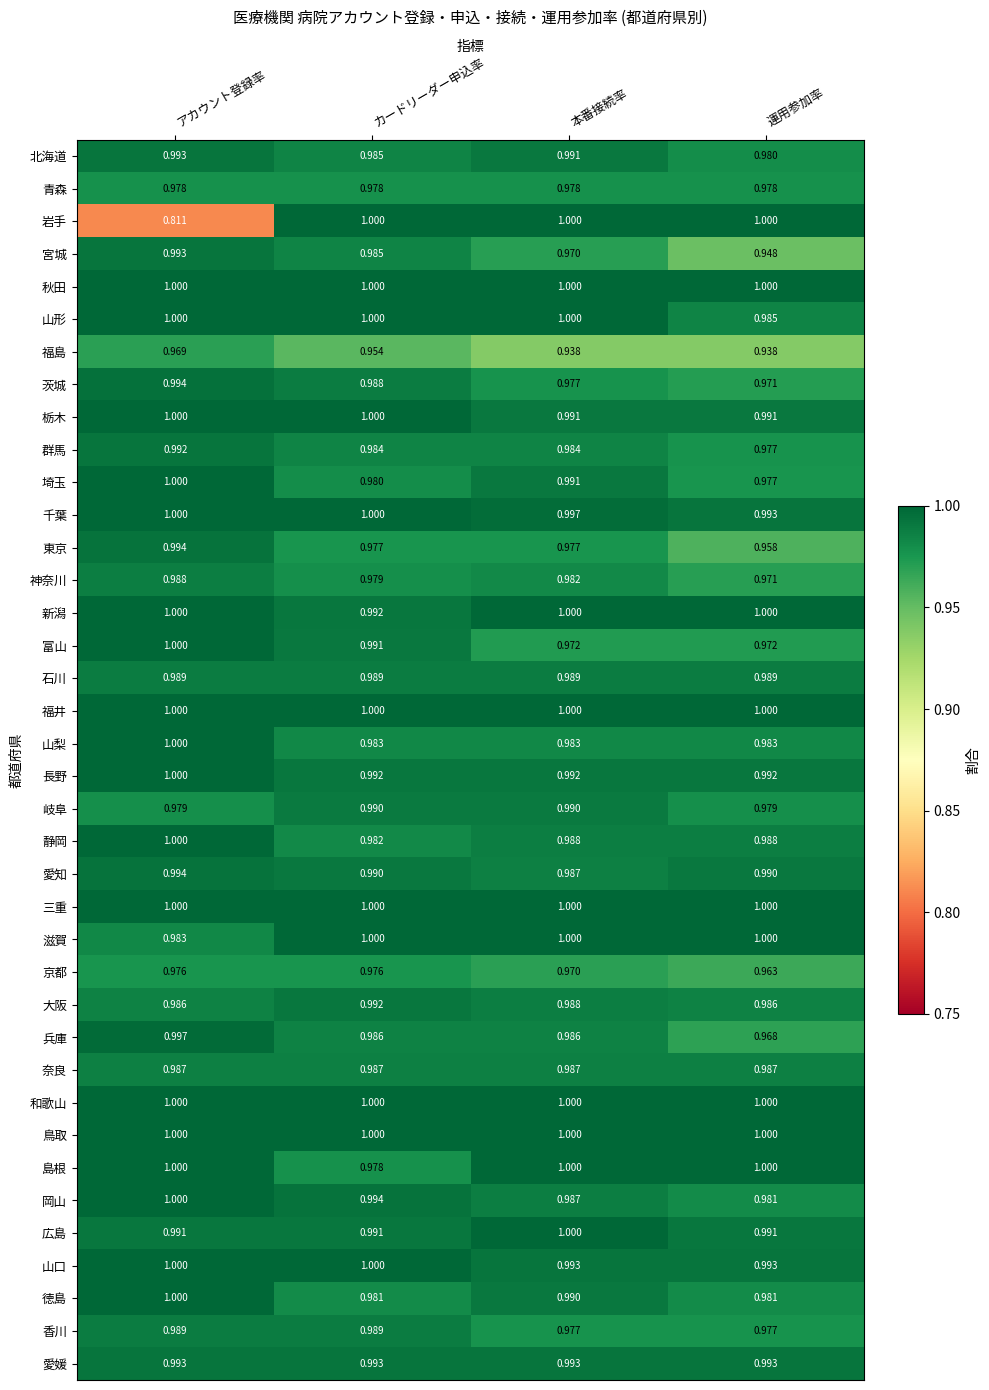

Is the value of 青森 at カードリーダー申込率 greater than the value of 静岡 at 本番接続率?

No